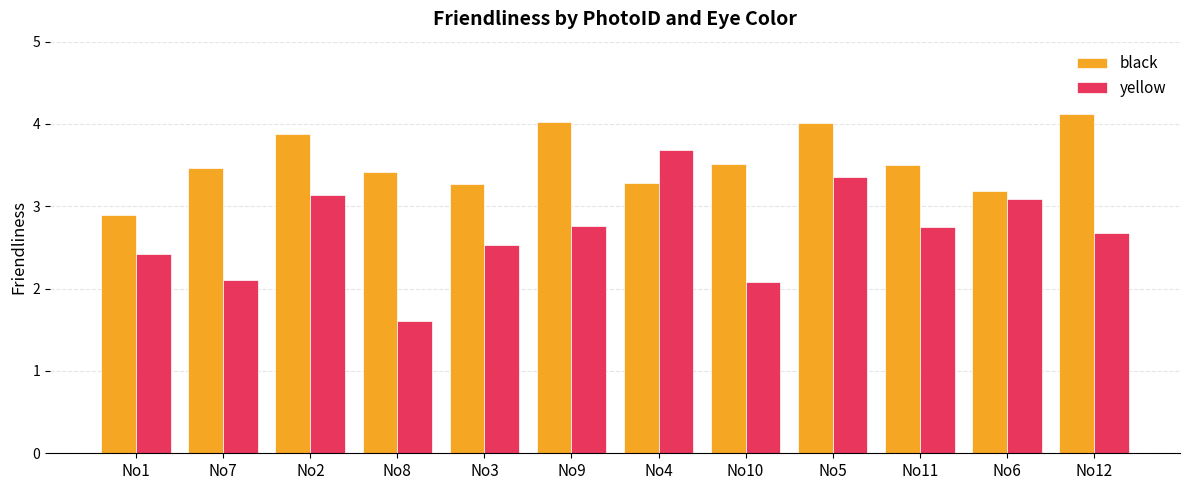

What is the value of the black bar at the 7th from the left?

3.3